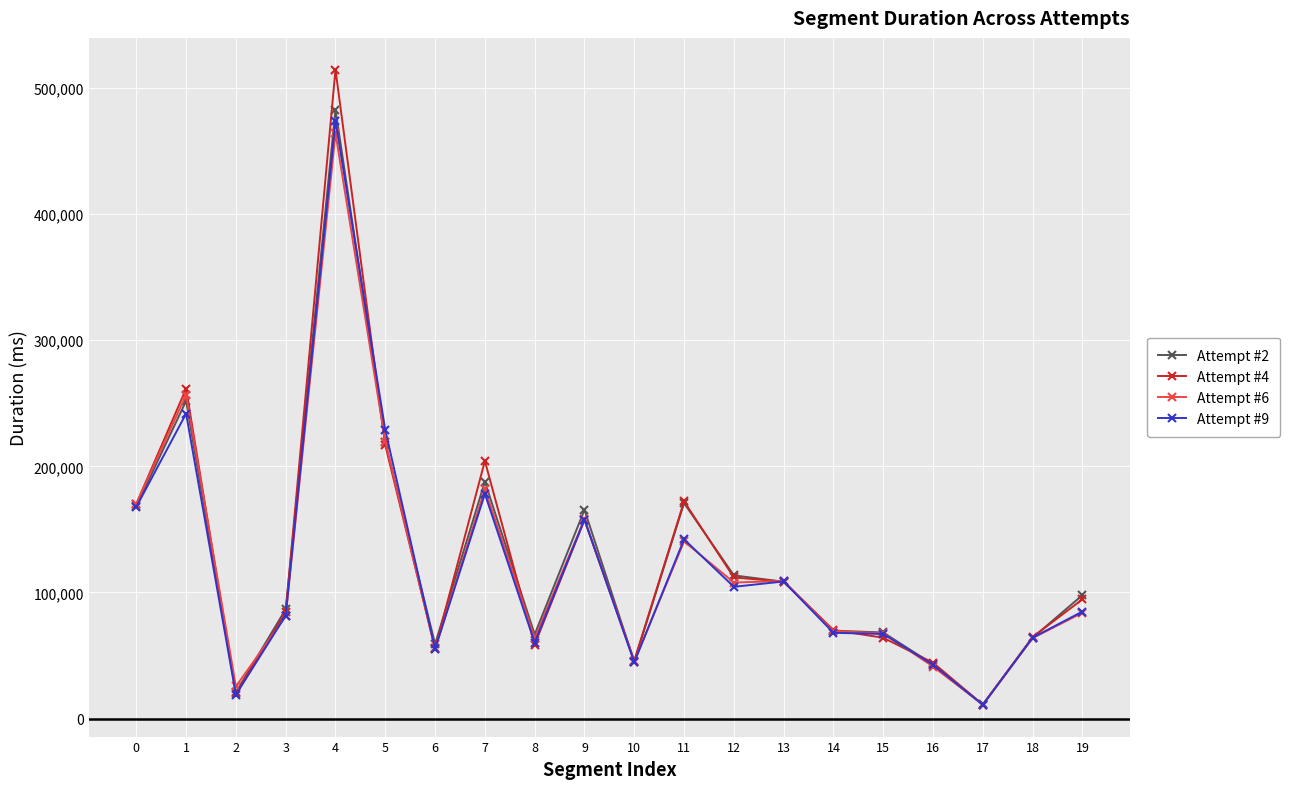

True or false: Attempt #6 has more than 2 interior local peaks.

True